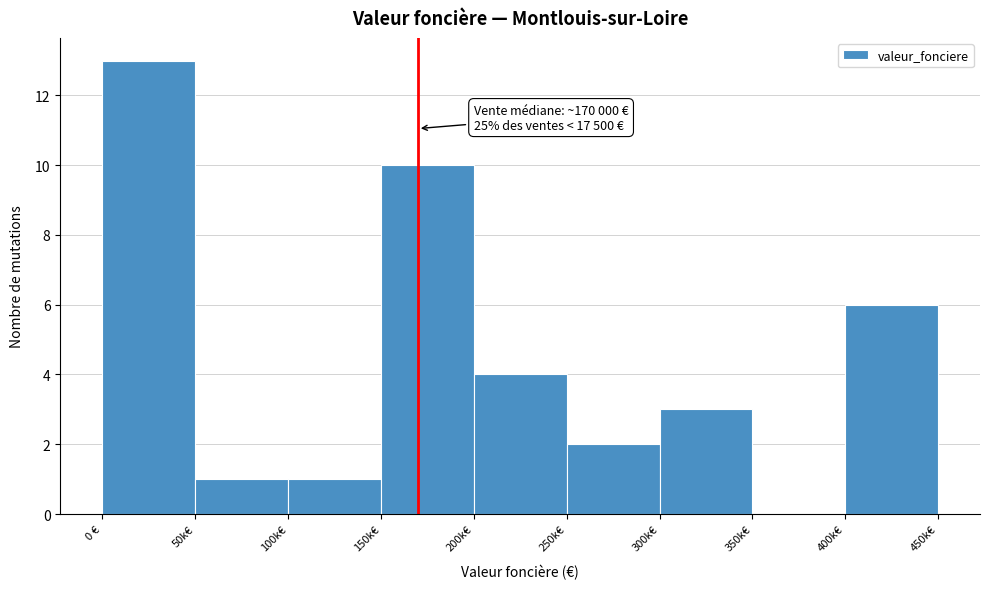

Reading left to right, extract all data points from this chart.

0 €=13	50k€=1	100k€=1	150k€=10	200k€=4	250k€=2	300k€=3	350k€=0	400k€=6